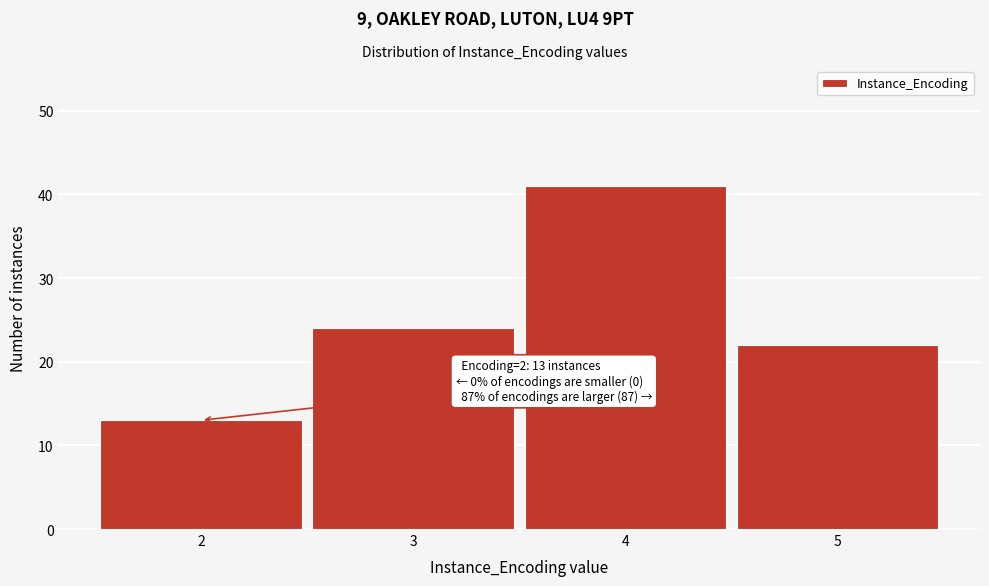

Reading right to left, list all the values displayed in this chart.

5=22	4=41	3=24	2=13